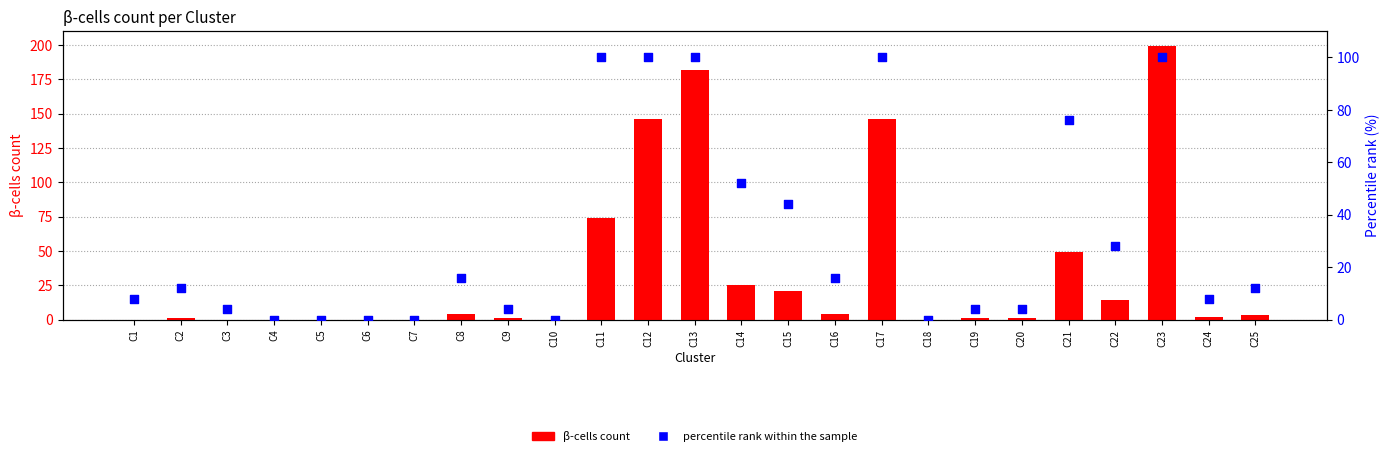

What is the total value across all series at C19?

5